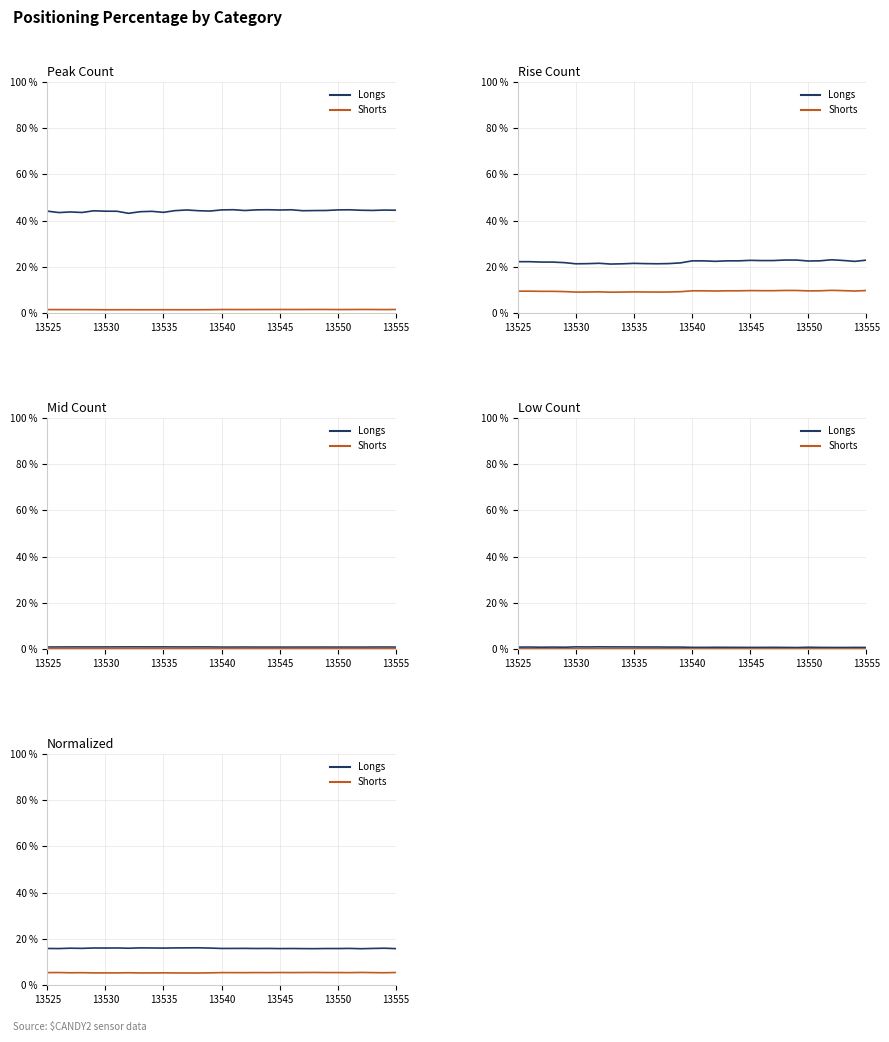

What position from the right is 28?

3